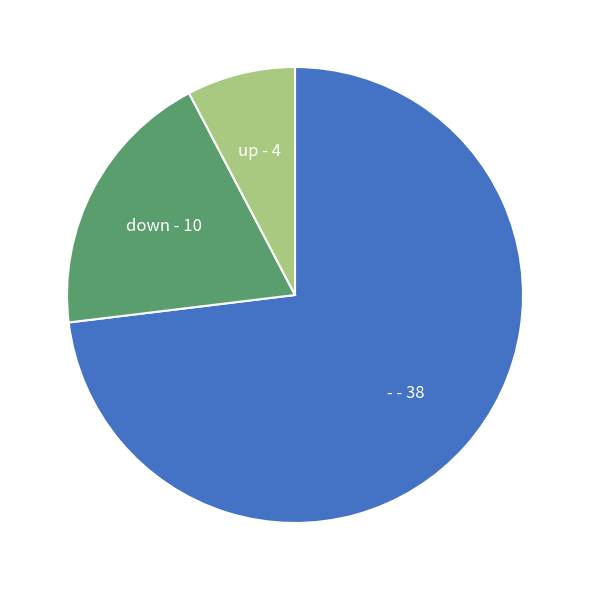

What is the ratio of the value at up - 4 to the value at down - 10?

0.4